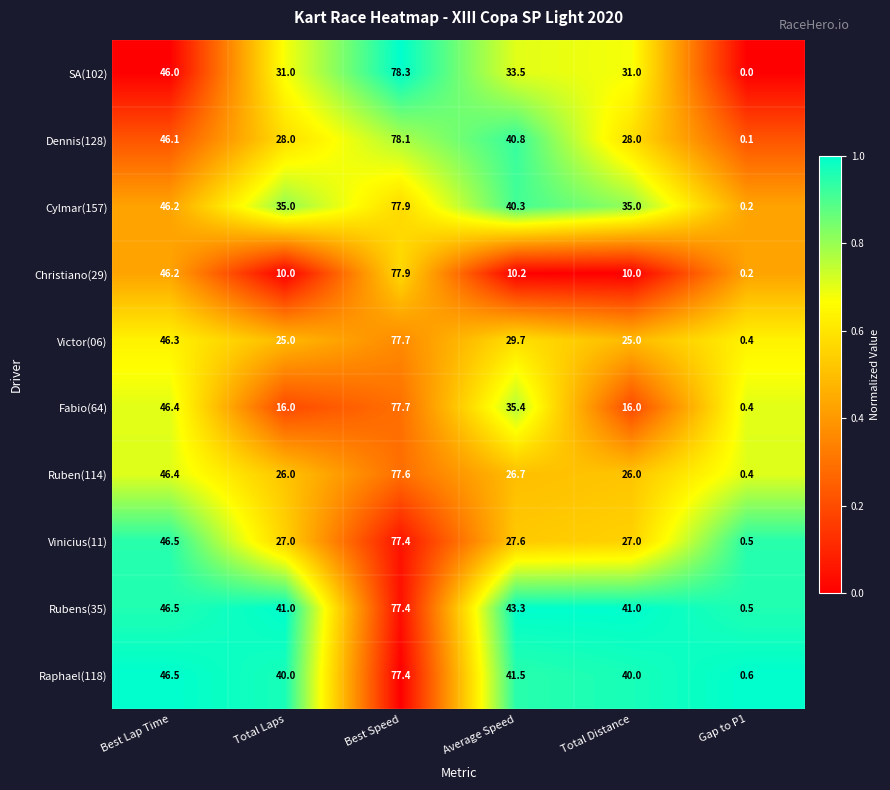

True or false: Raphael(118) has a value of 41.5 at Average Speed.

True